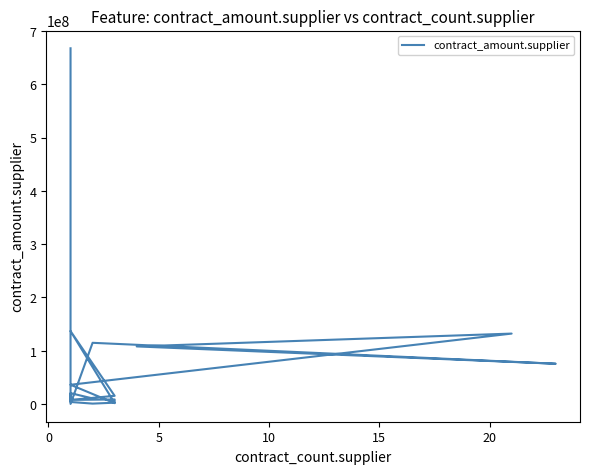

How many categories are shown in the chart?

18